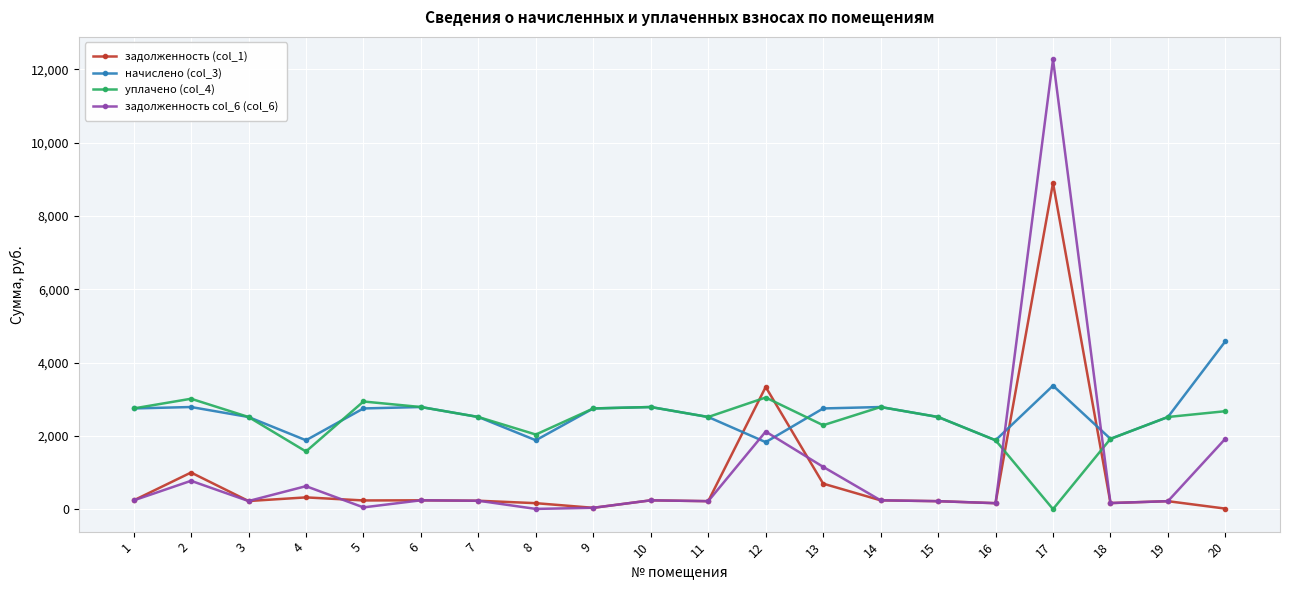

True or false: уплачено (col_4) has a value of 3957.6 at 15.

False